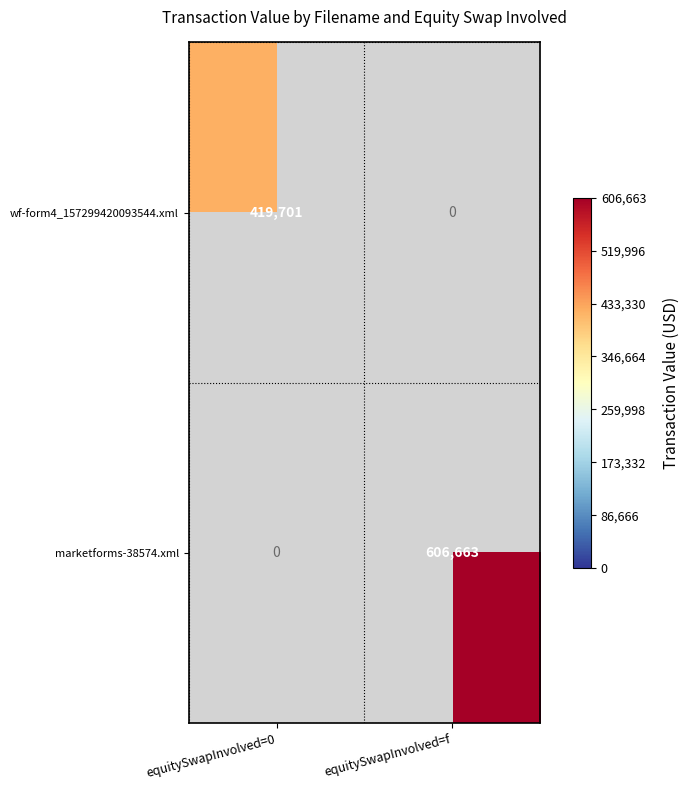

True or false: wf-form4_157299420093544.xml has a value of 627098 at equitySwapInvolved=0.

False